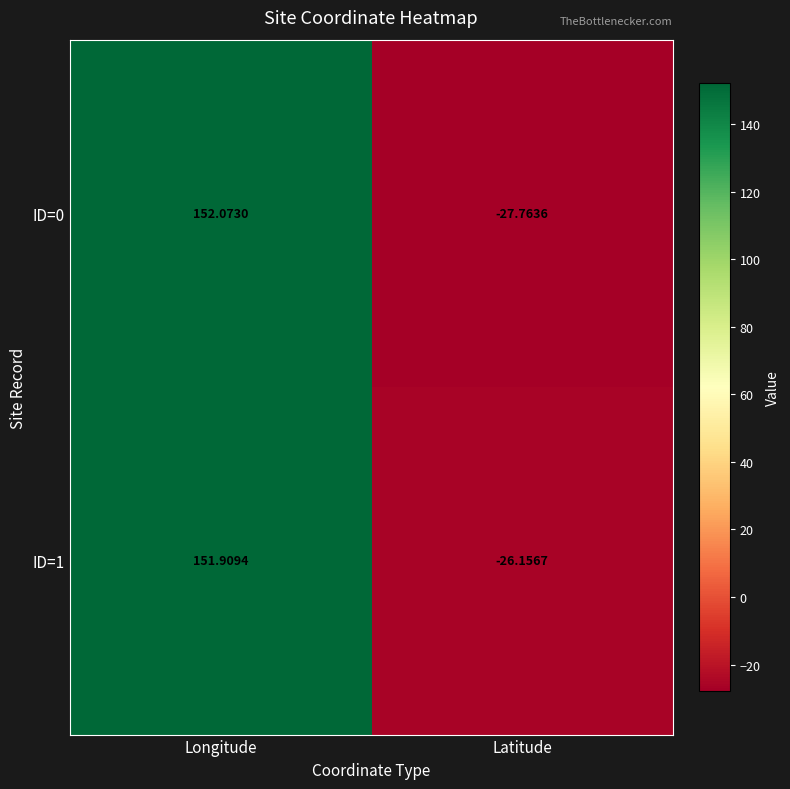

How many categories are shown in the chart?

2